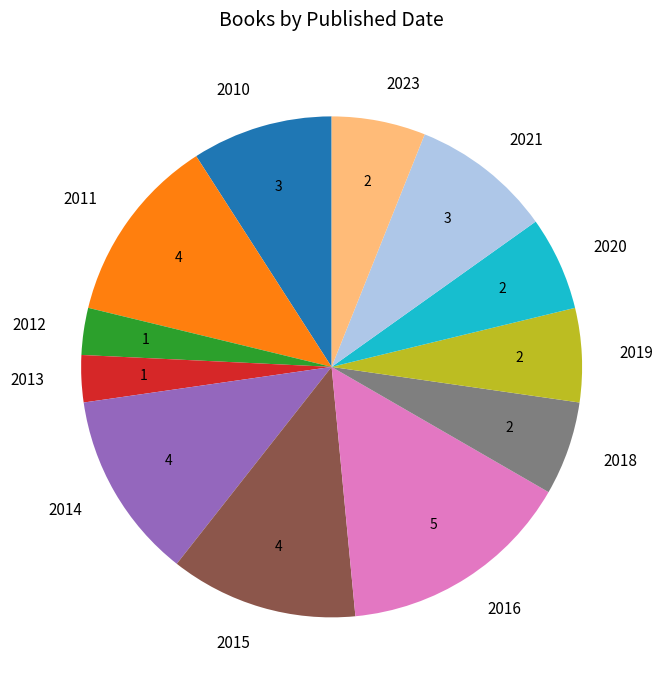

Which slice is the largest?

2016